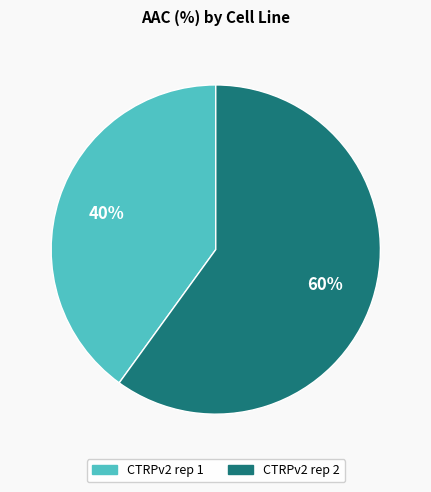

Rank the categories by value from highest to lowest.

CTRPv2 rep 2, CTRPv2 rep 1